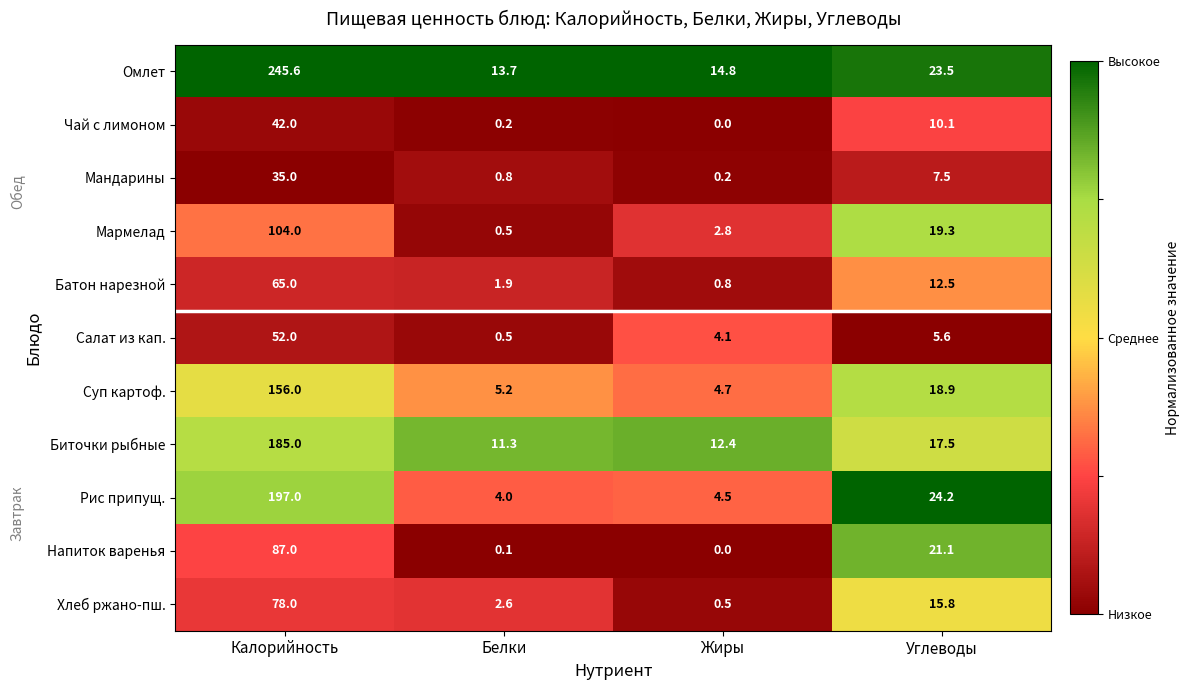

At which label does Батон нарезной reach its peak?

Калорийность